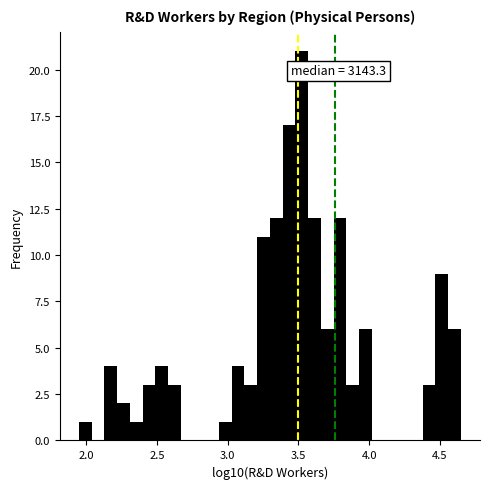

Read against the x-axis, roughly where is the centre of the tallest bar?

3.50